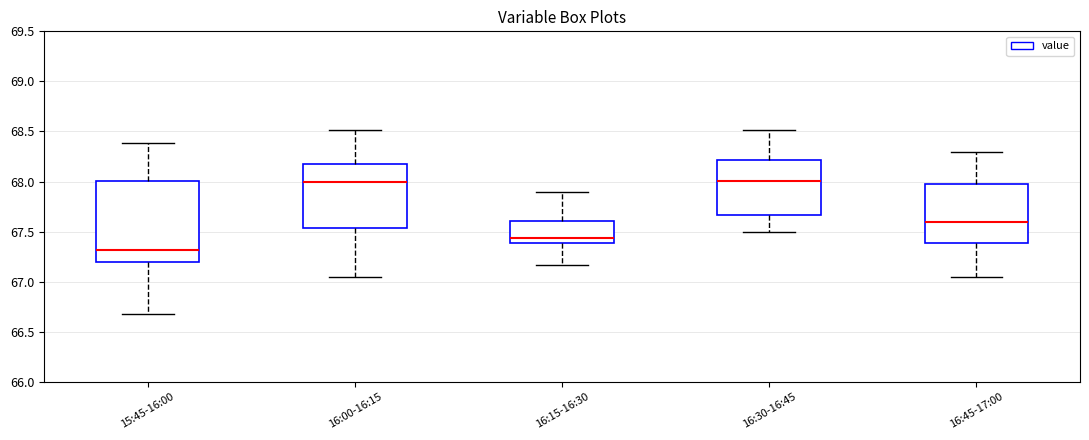

Which box's median line is the lowest?

15:45-16:00